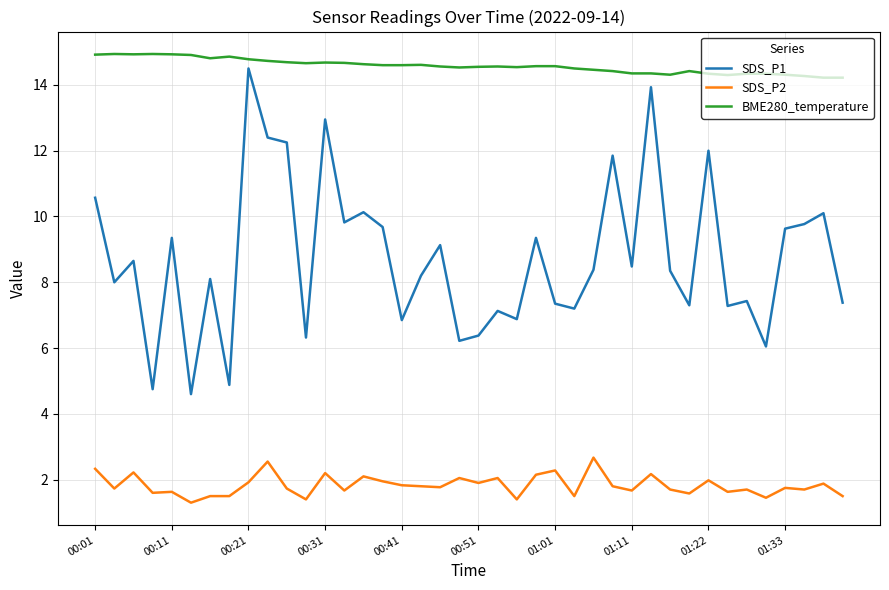

What is the lowest value of the SDS_P2 series?

1.3